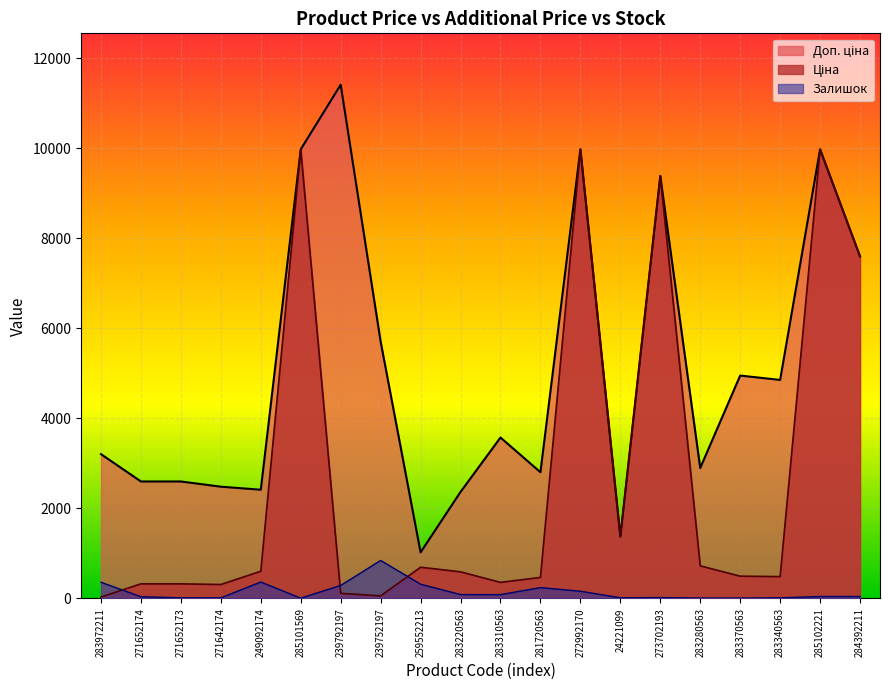

Which has a higher value, 283310563 or 283370563?

283370563